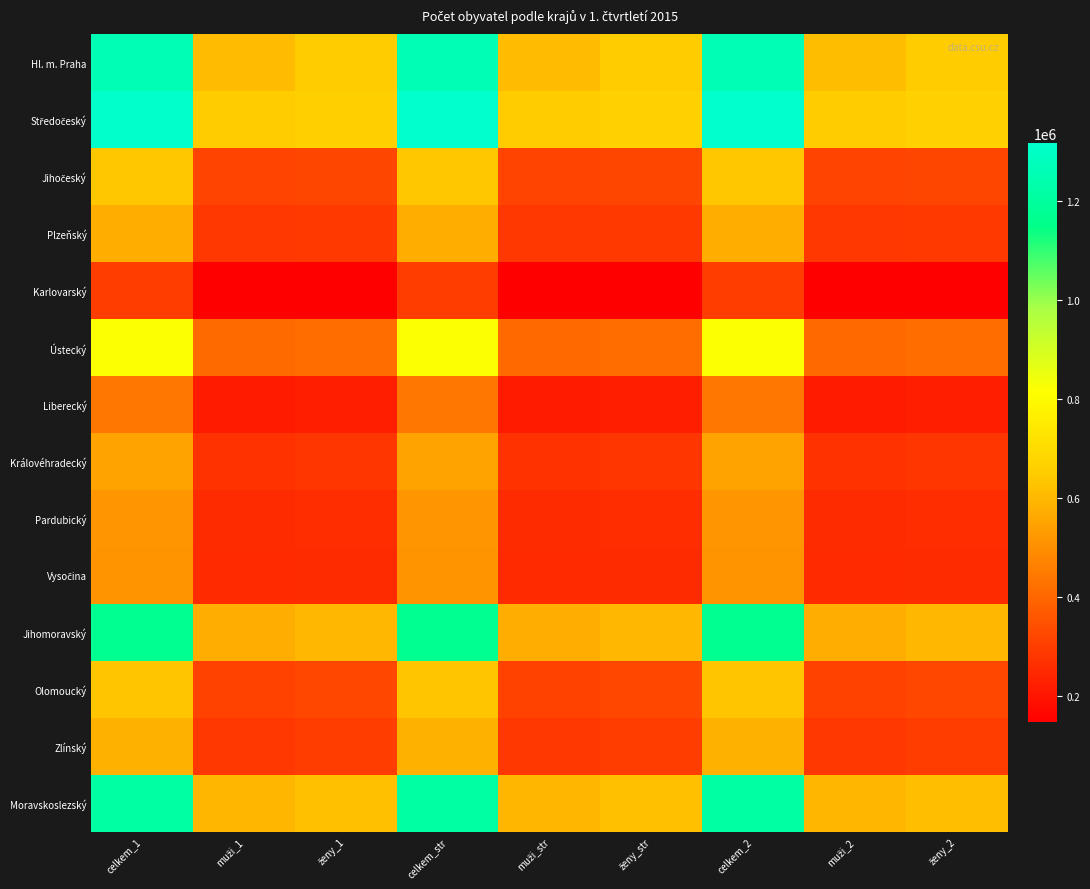

Which label corresponds to the largest value in the chart?

celkem_2